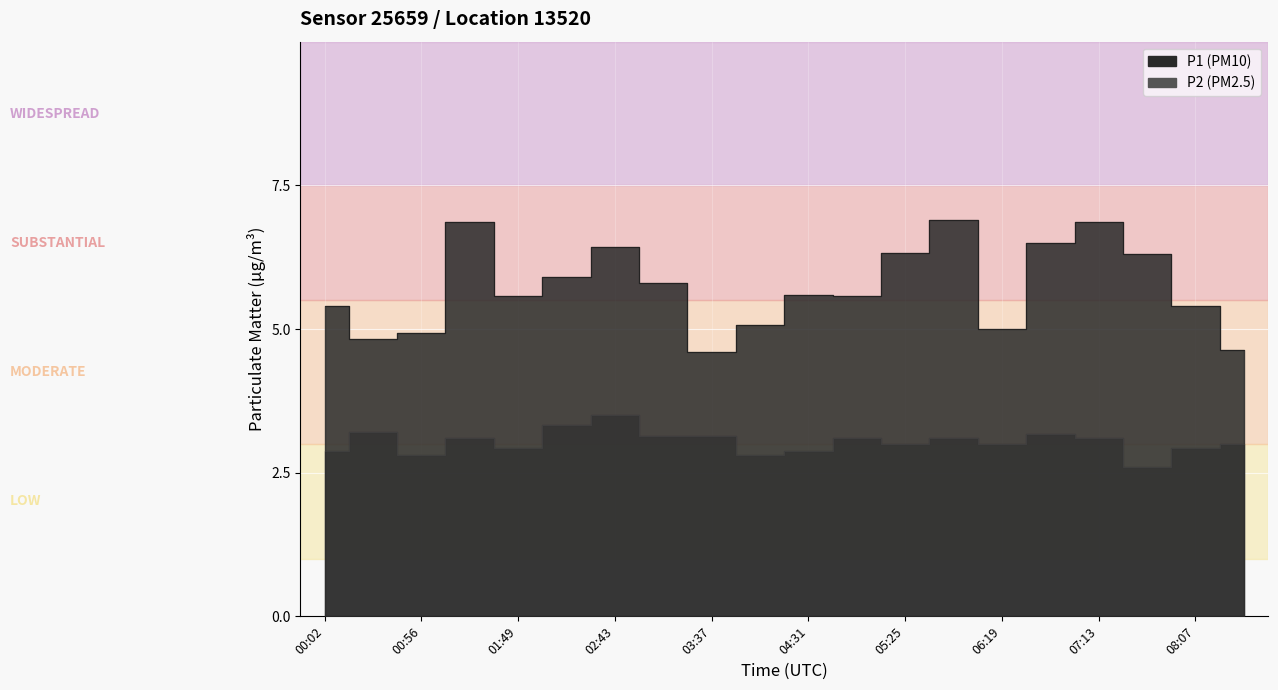

True or false: P1 and P2 intersect in this chart.

False